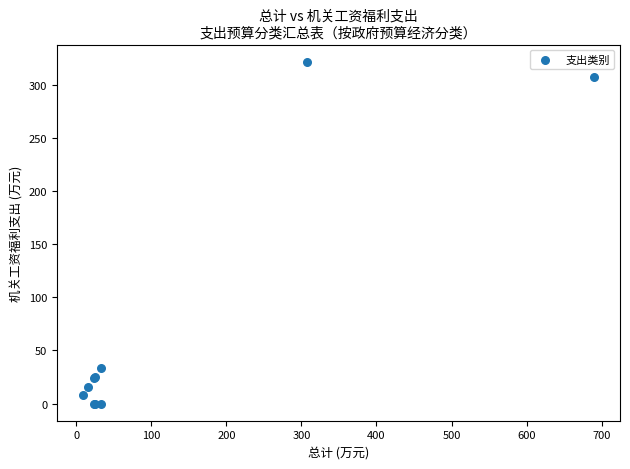

What Y value in the scatter plot is closest to 160?

33.5